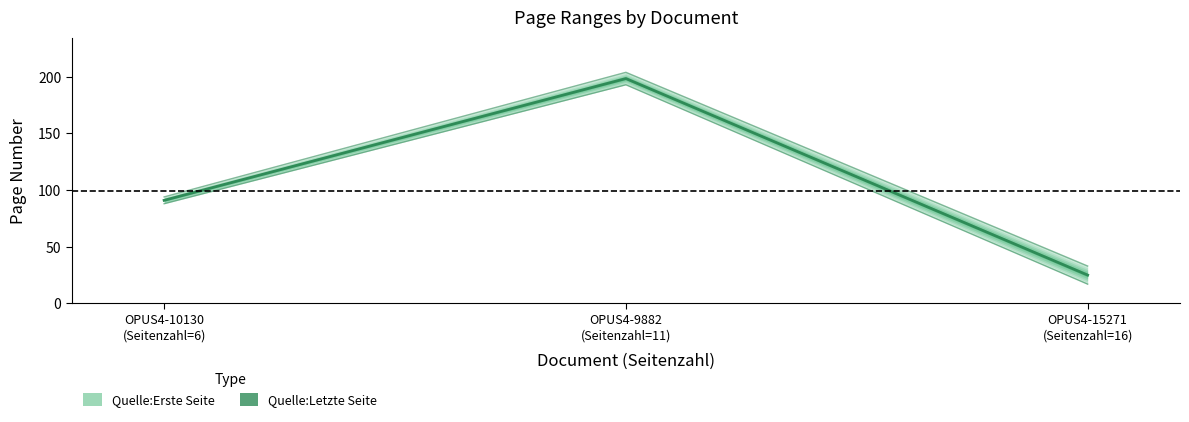

Reading left to right, extract all data points from this chart.

91.0	198.5	25.0